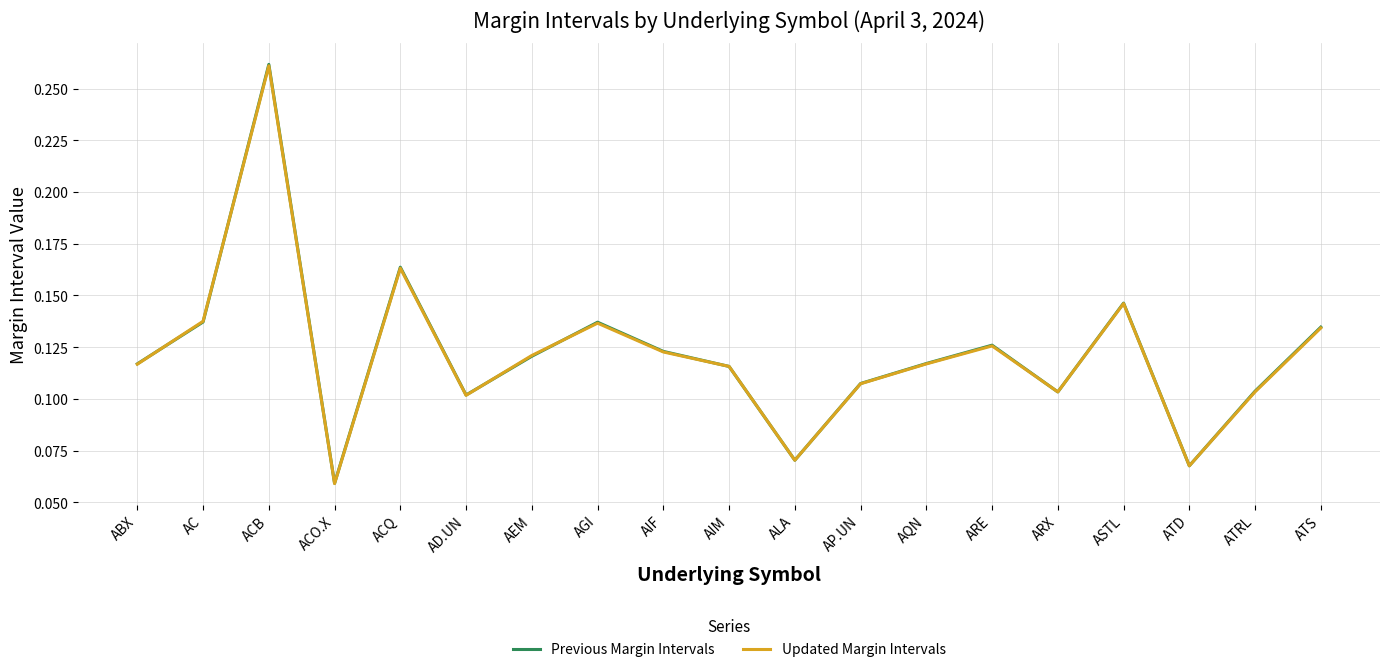

Is the value of Updated Margin Intervals at AD.UN greater than the value of Previous Margin Intervals at AEM?

No